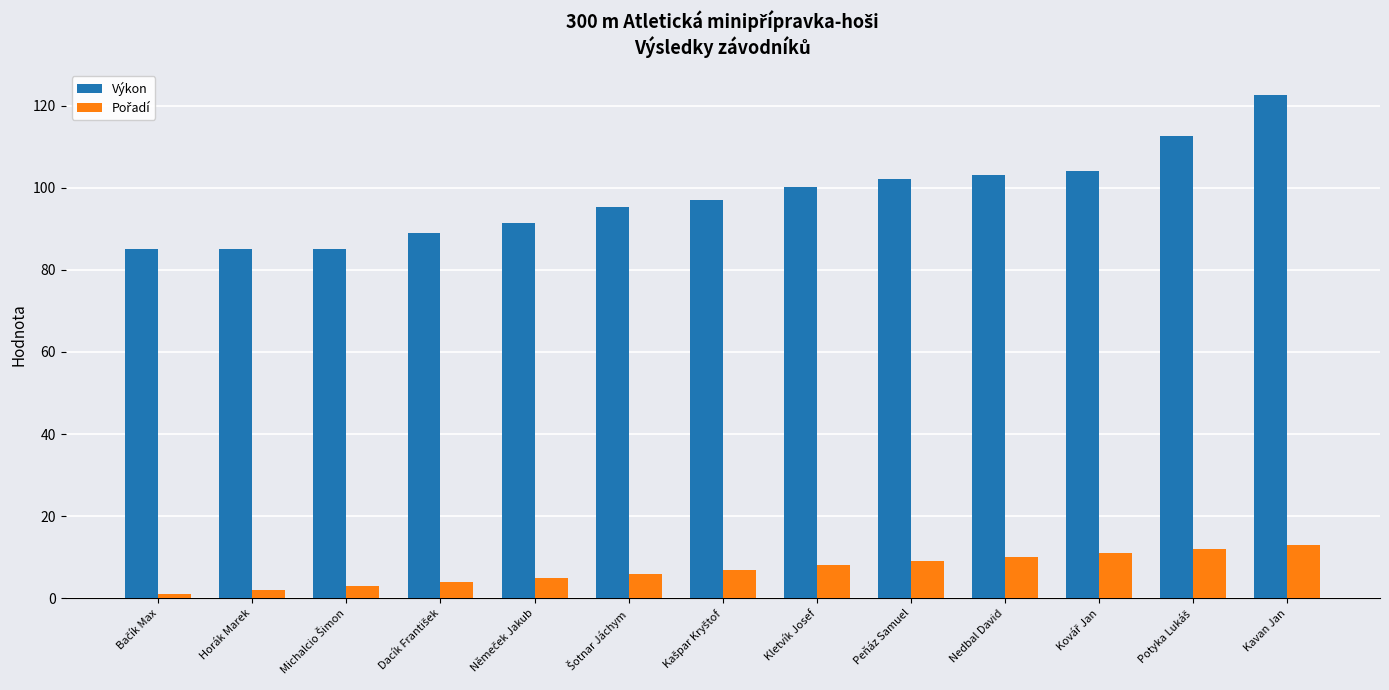

The Výkon series shows 100.1 at Kletvík Josef. True or false?

True